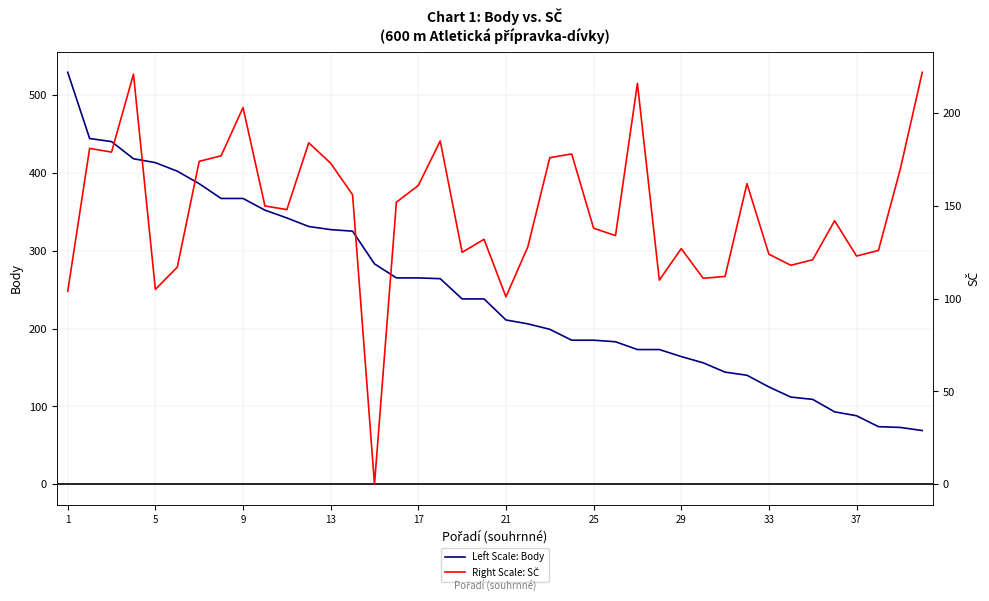

True or false: Right Scale: SČ has more than 1 interior local peaks.

True